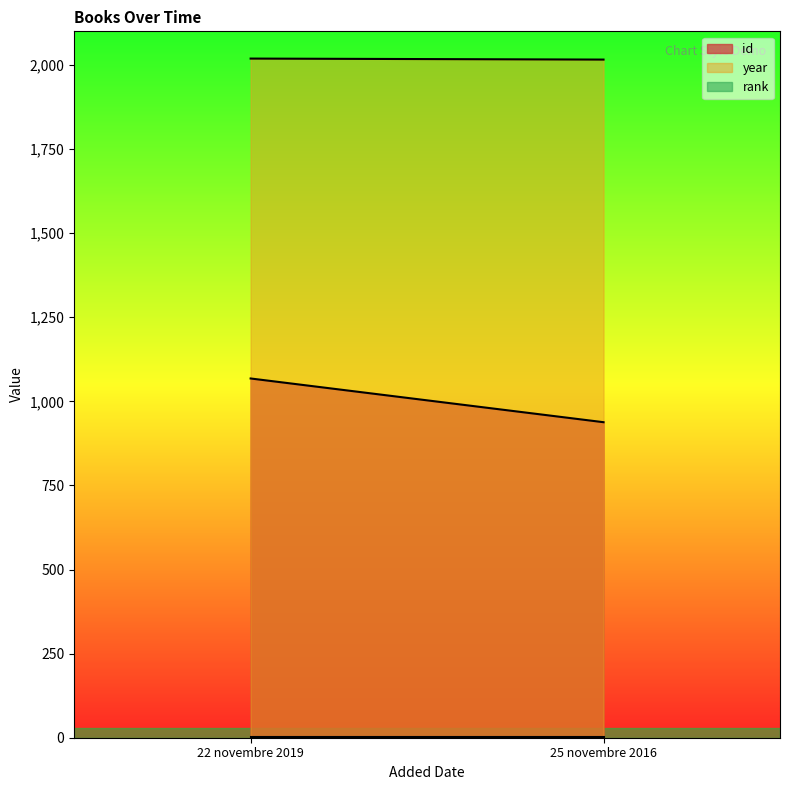

What is the value of the year point at the 1st from the left?

2019